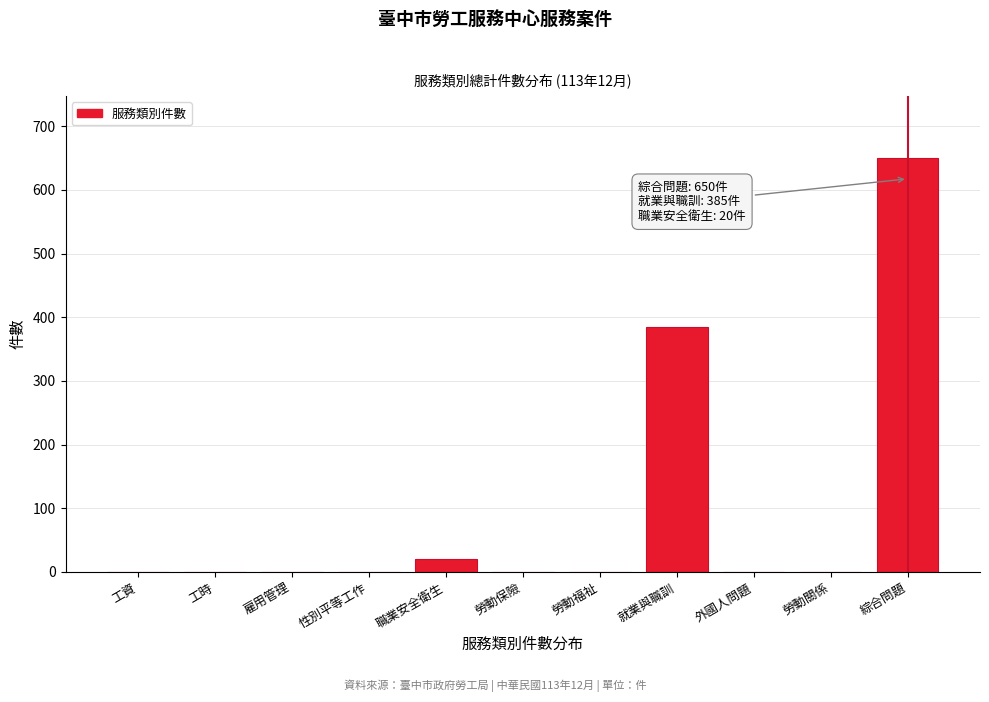

Reading left to right, what are all the values shown in this chart?

工資=0	工時=0	雇用管理=0	性別平等工作=0	職業安全衛生=20	勞動保險=0	勞動福祉=0	就業與職訓=385	外國人問題=0	勞動關係=0	綜合問題=650